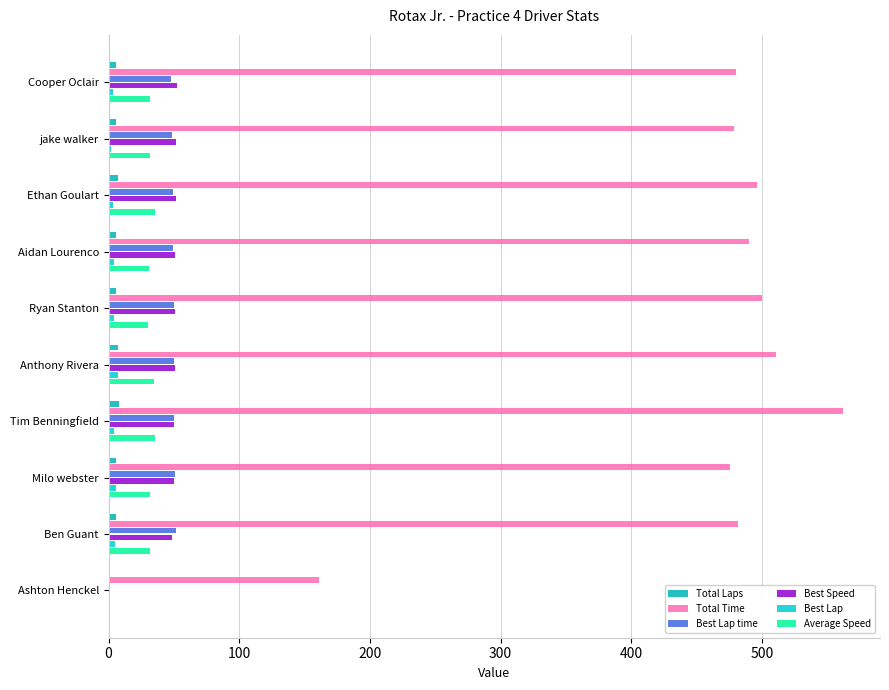

What are all the series names shown in the legend?

Total Laps, Total Time, Best Lap time, Best Speed, Best Lap, Average Speed